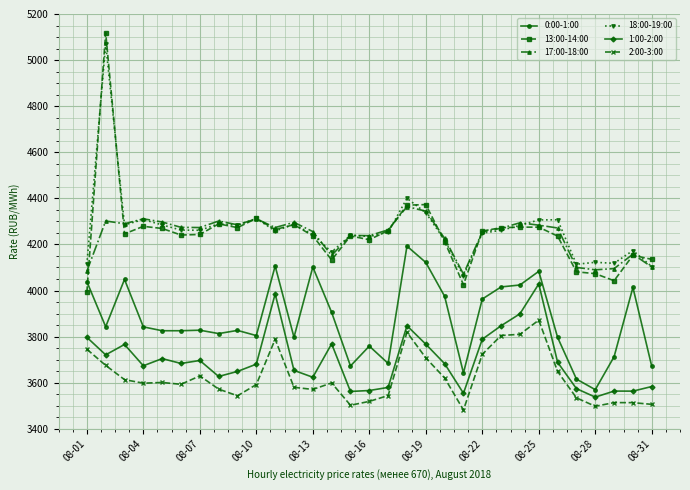

True or false: 0:00-1:00 has more than 1 points higher than both neighbors.

True